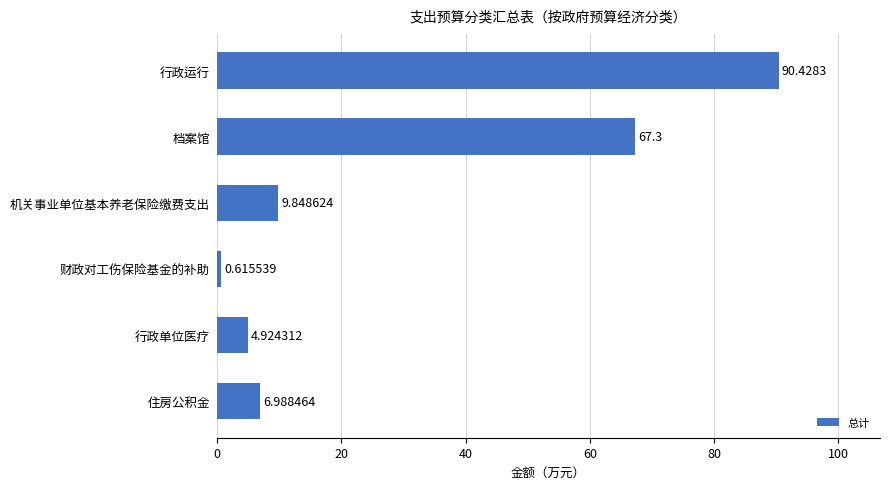

List the labels in order of value, smallest first.

财政对工伤保险基金的补助, 行政单位医疗, 住房公积金, 机关事业单位基本养老保险缴费支出, 档案馆, 行政运行